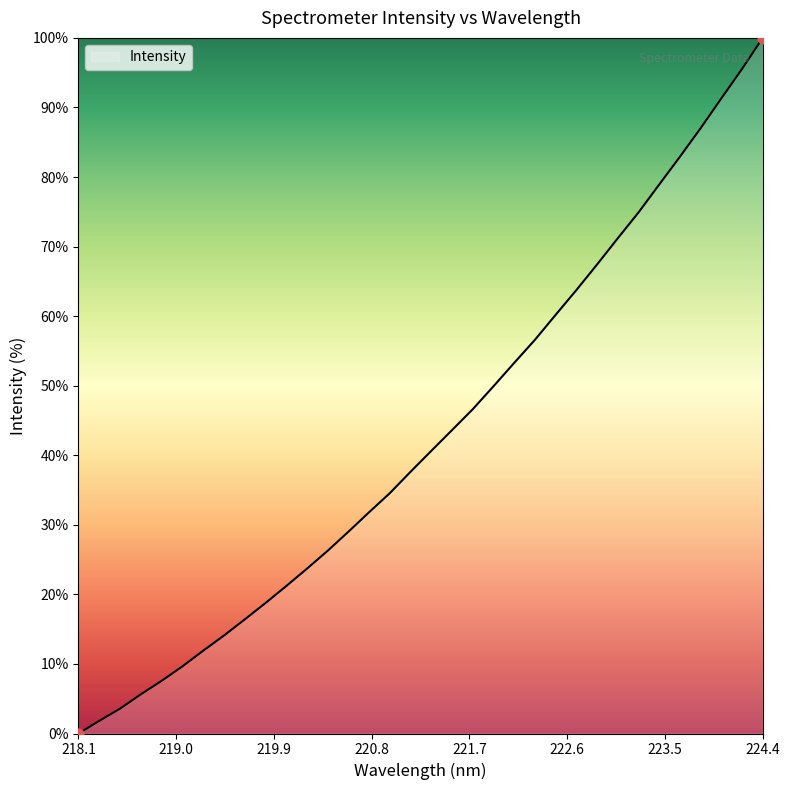

What is the maximum value shown in the chart?

100.0